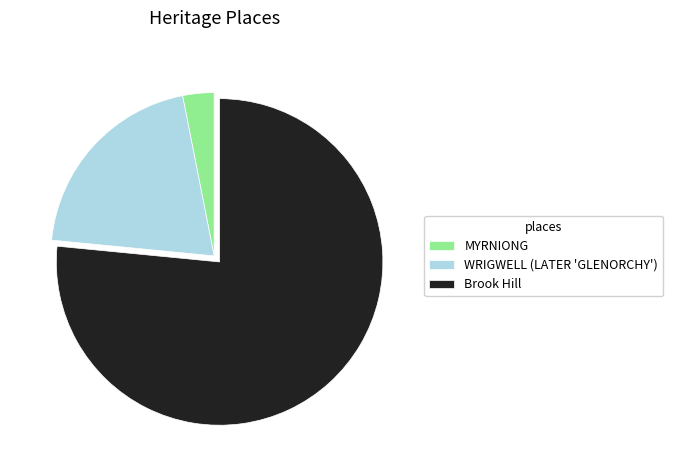

Is it true that WRIGWELL (LATER 'GLENORCHY') is 20% of the pie?

True